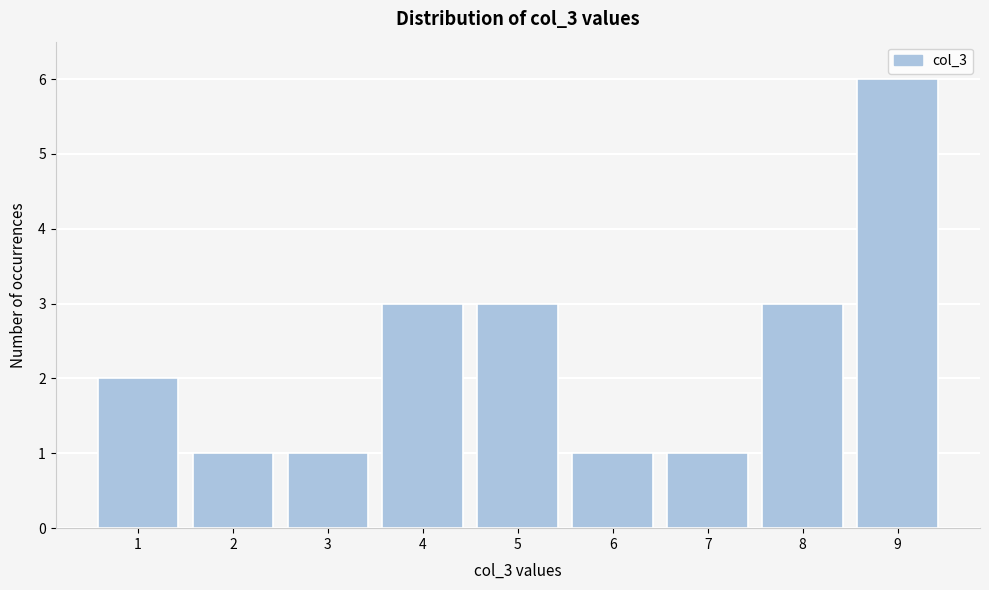

Reading left to right, list every bar in this chart as the range it spans on the x-axis followed by its height. The values are not printed on the chart, so give them approximately, as read against the axis.

0.5 to 1.5: 2
1.5 to 2.5: 1
2.5 to 3.5: 1
3.5 to 4.5: 3
4.5 to 5.5: 3
5.5 to 6.5: 1
6.5 to 7.5: 1
7.5 to 8.5: 3
8.5 to 9.5: 6